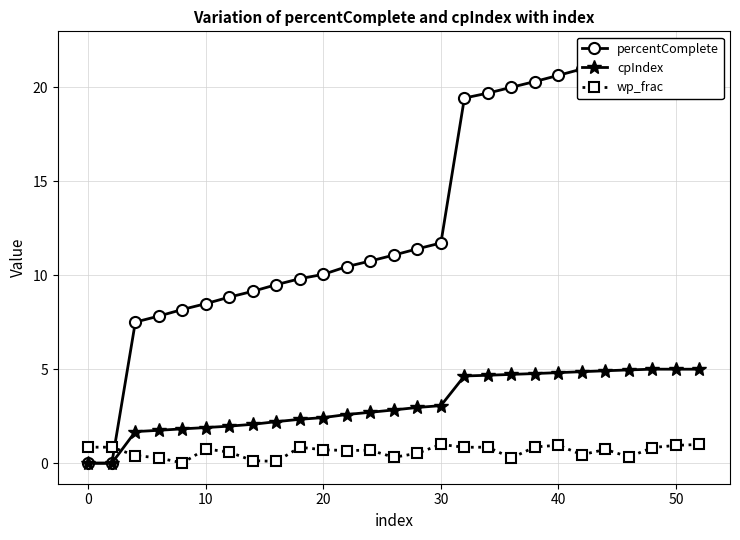

What is the highest value of the cpIndex series?

5.0